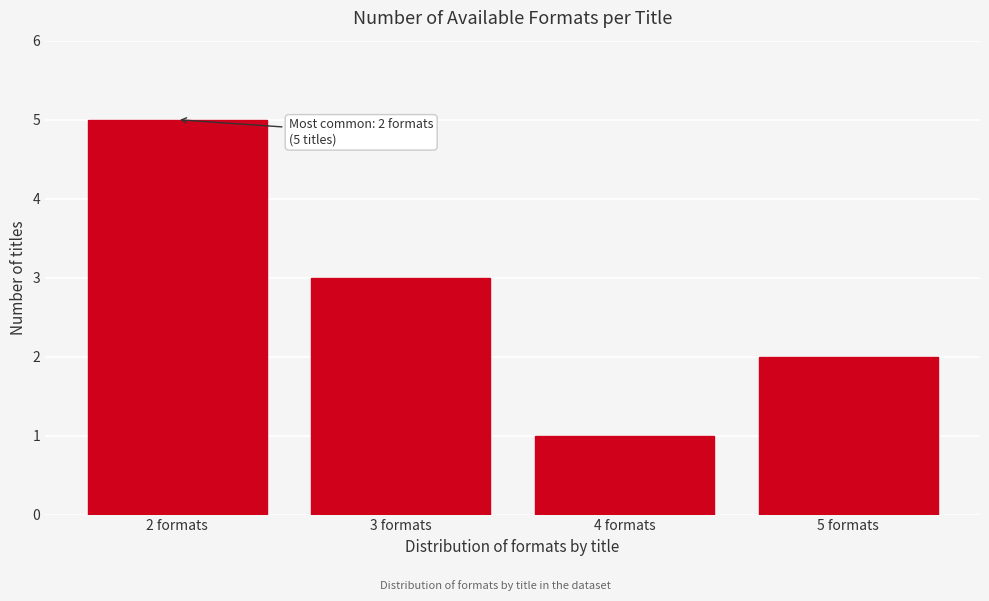

Reading right to left, extract all data points from this chart.

2	1	3	5